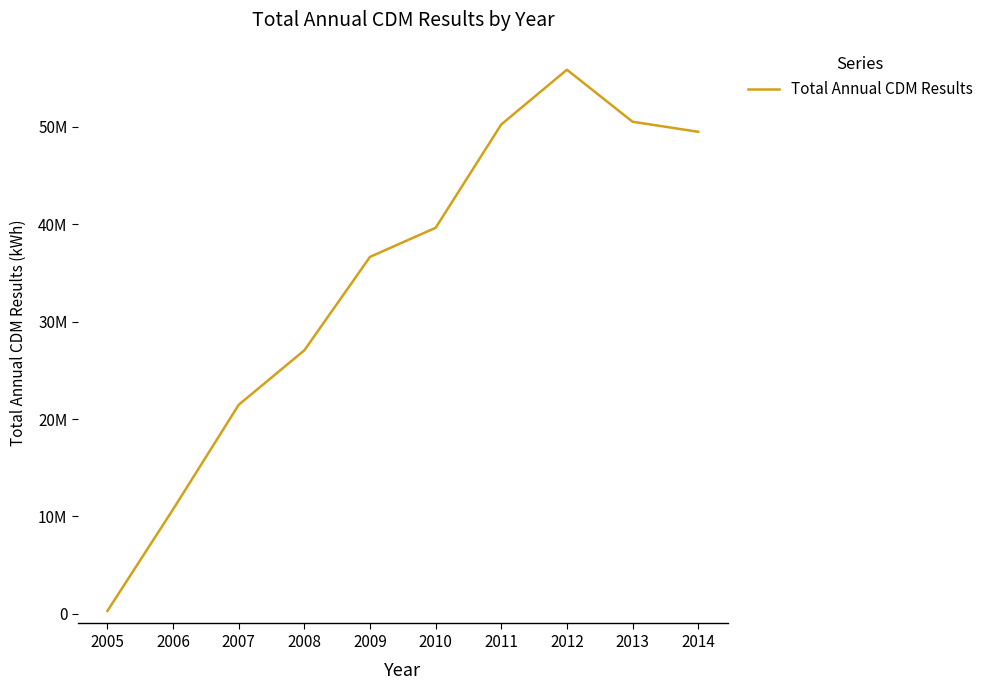

What is the sum of the values at 2014 and 2010?

89147824.6